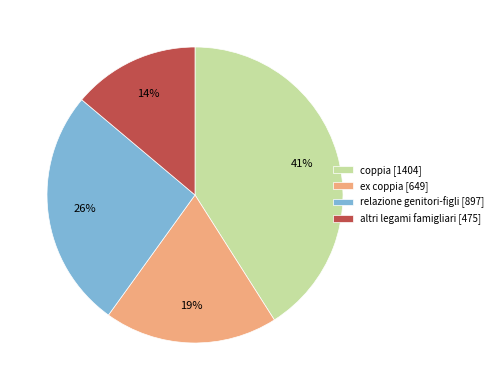

To the nearest percent, what is the difference between the ex coppia and coppia slice percentages?

22%